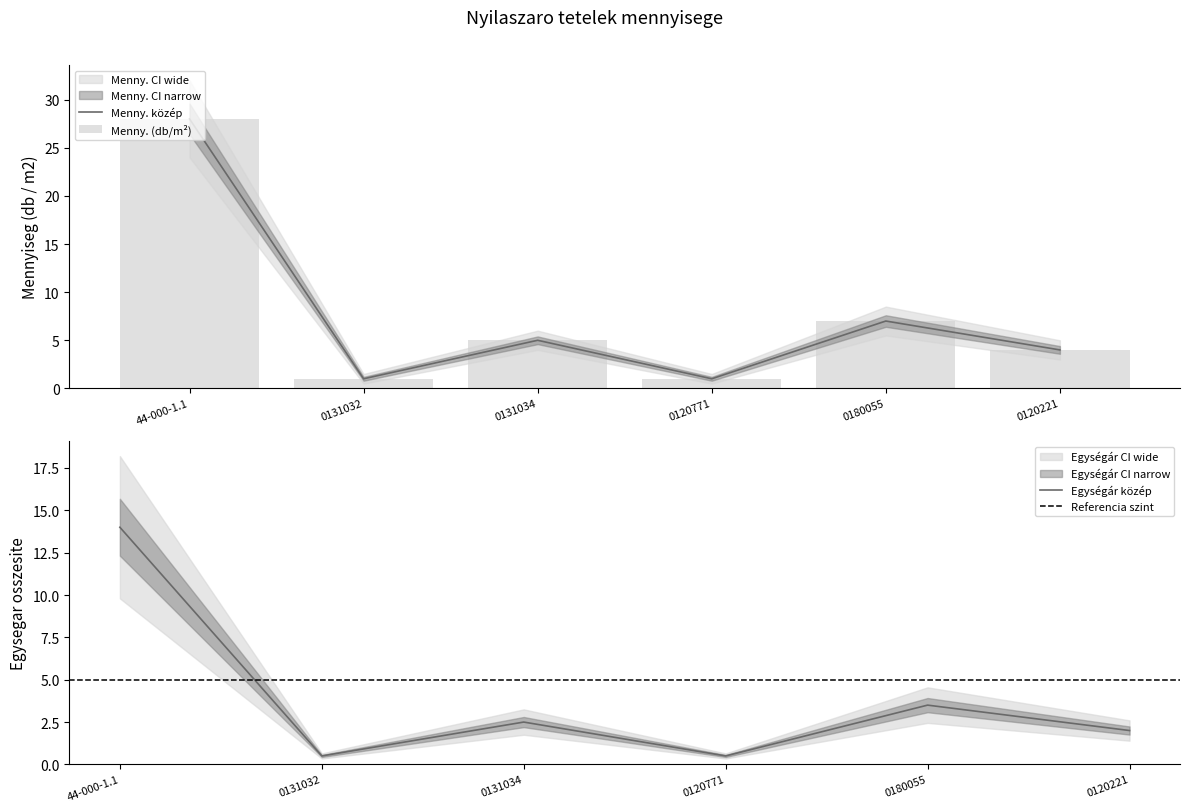

Is it true that Egységár közép equals 2.0 at 0120221?

True